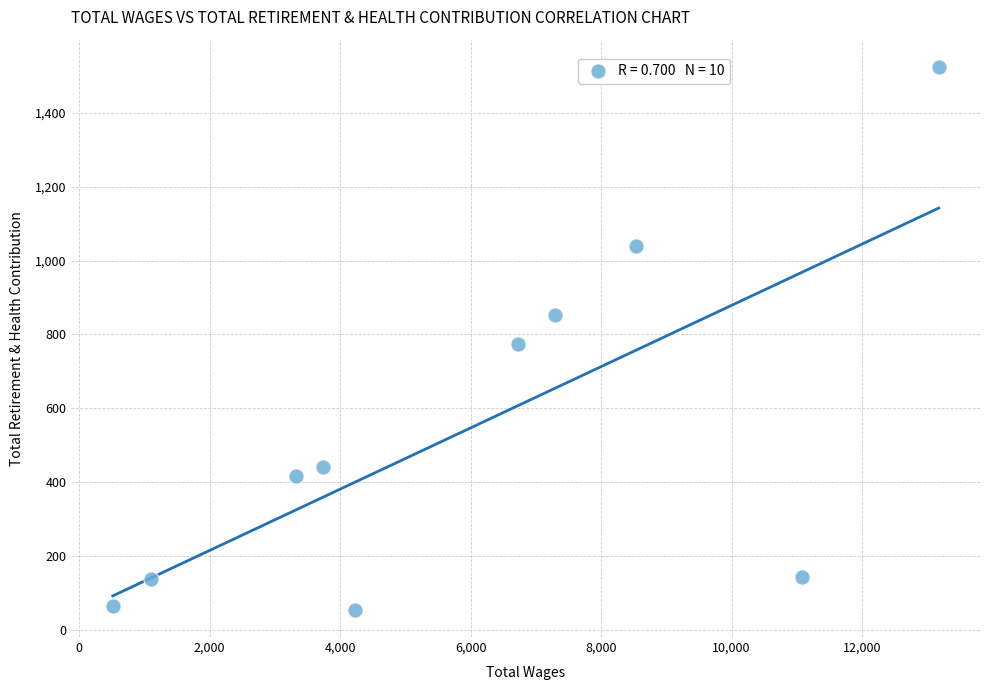

What is the range of Y values (max minus min)?

1469